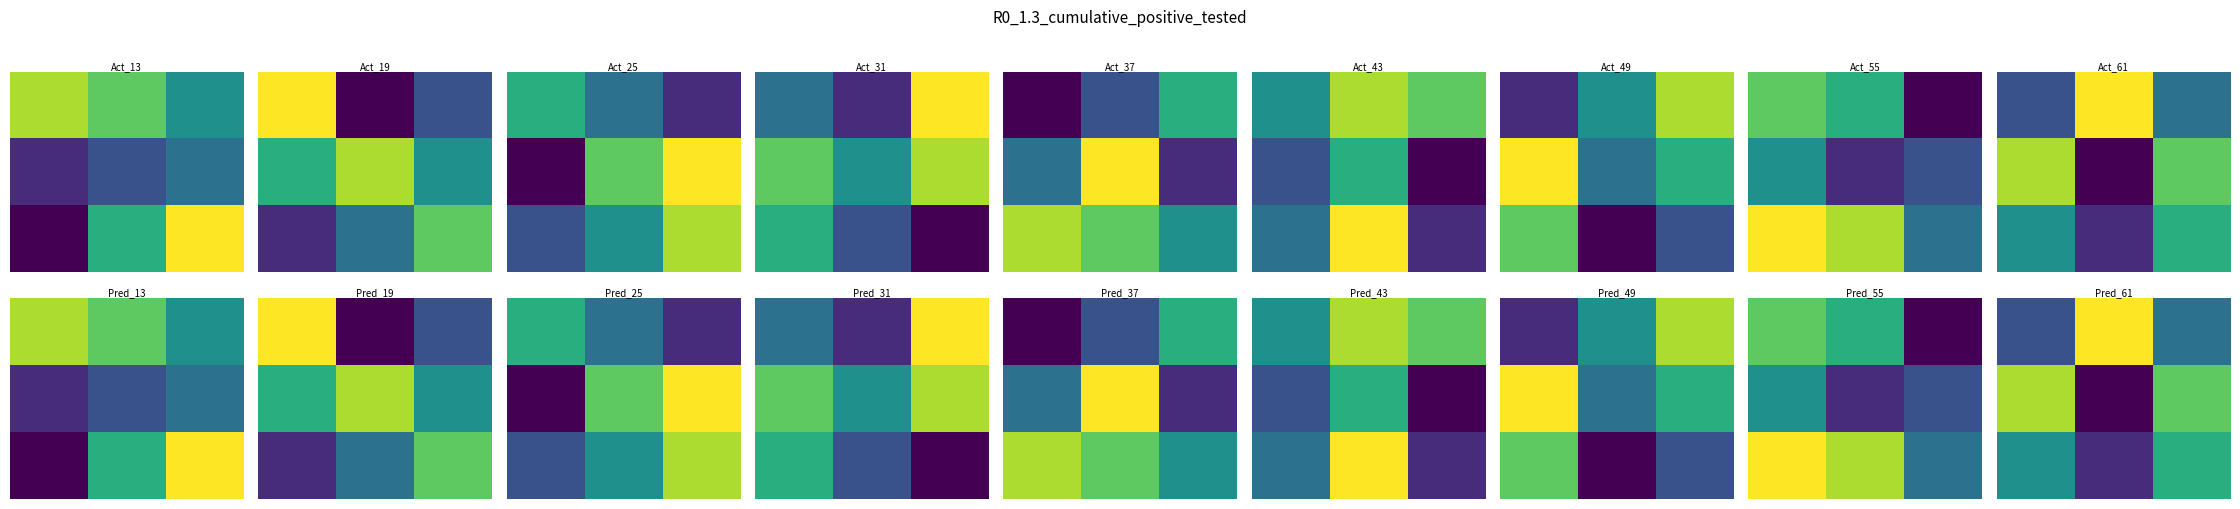

At which category is the sum across all series the highest?

2